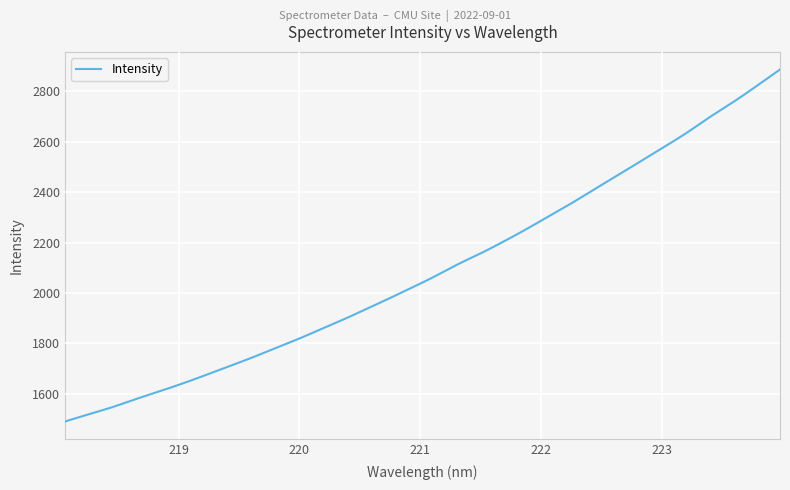

What is the difference between the maximum and minimum values?

1394.4